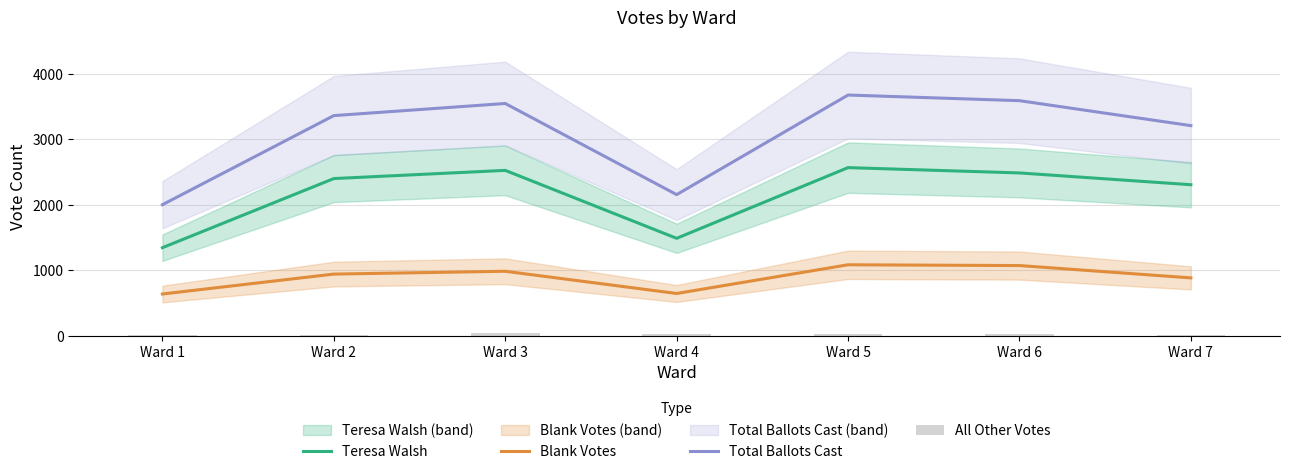

What is the greatest value displayed?

3675